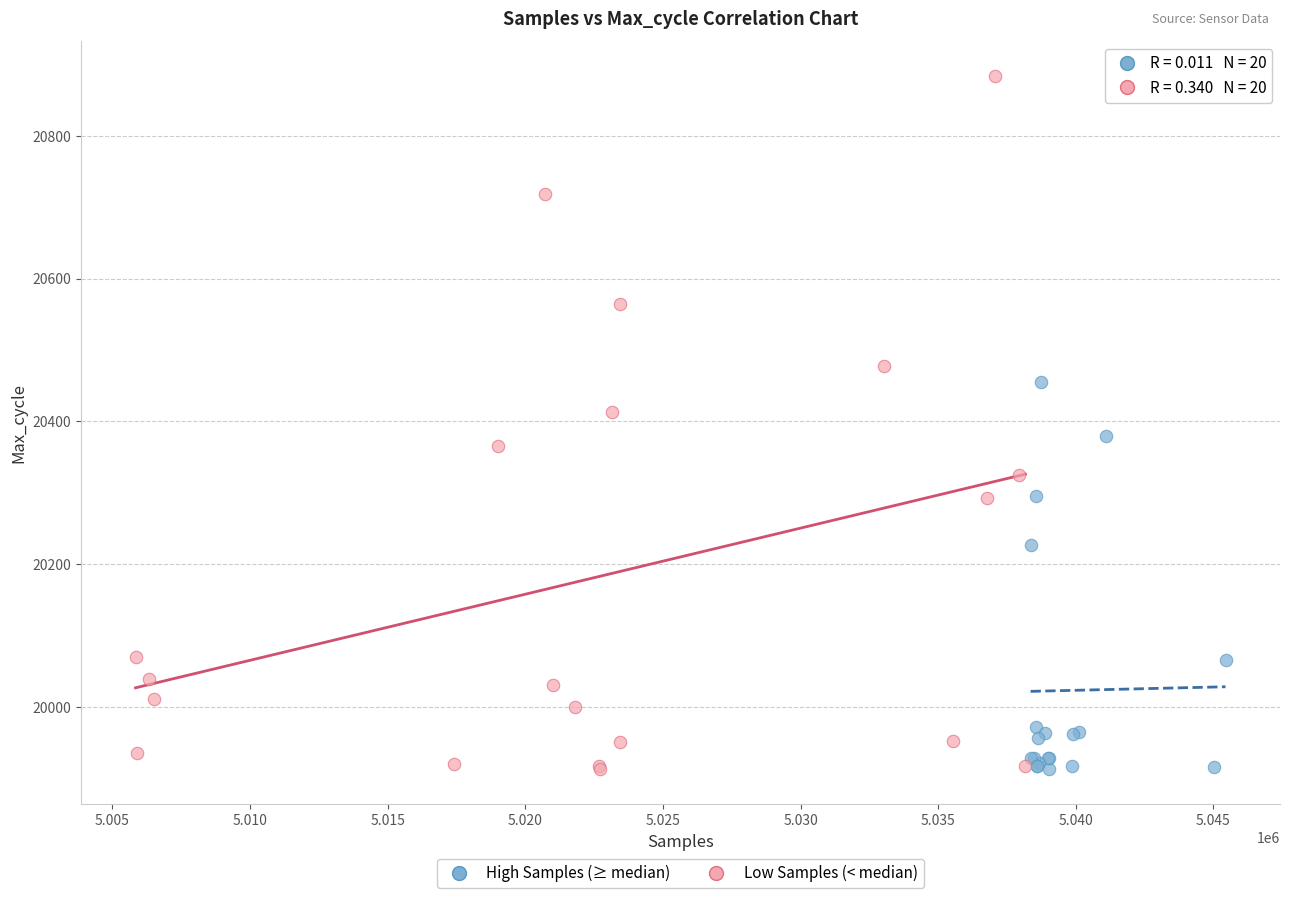

Which series contains the highest Y value?

Low Samples (< median)